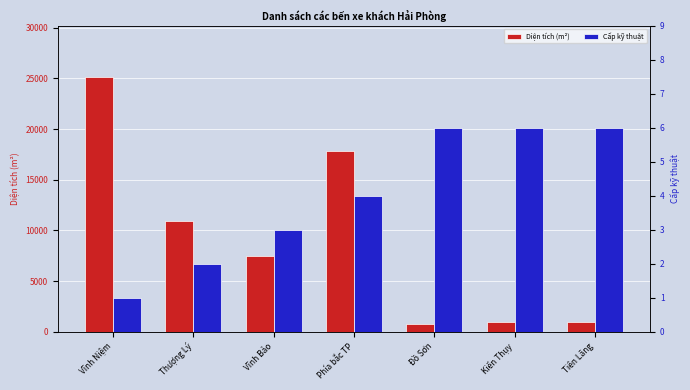

List the series in order of their peak value, highest first.

Diện tích (m²), Cấp kỹ thuật